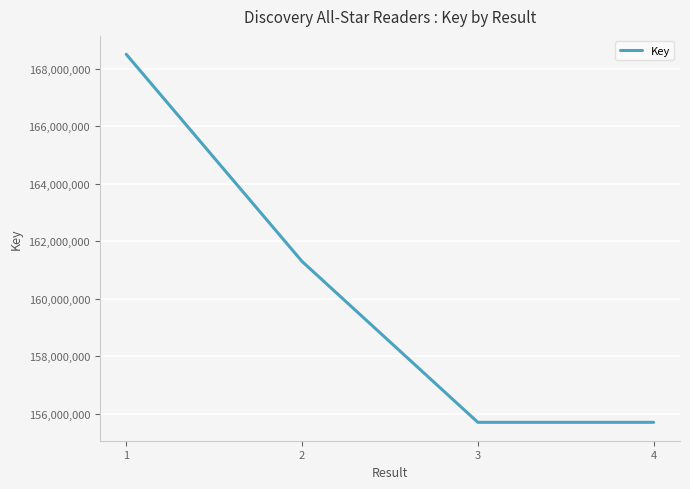

True or false: there are more than 2 points higher than both neighbors.

False